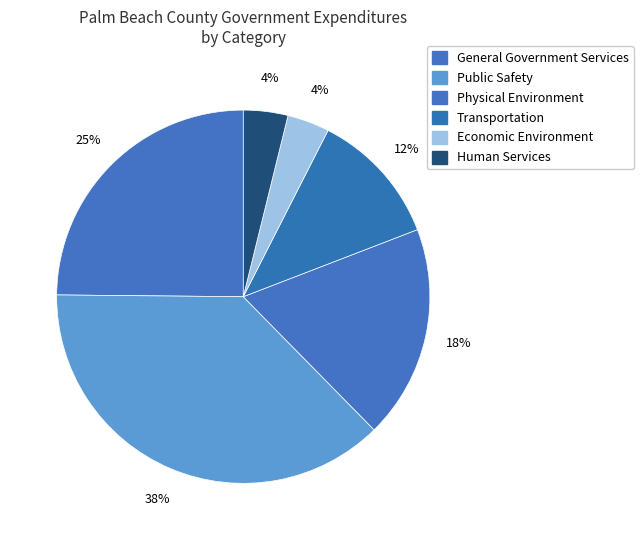

To the nearest percent, what is the average slice percentage?

17%